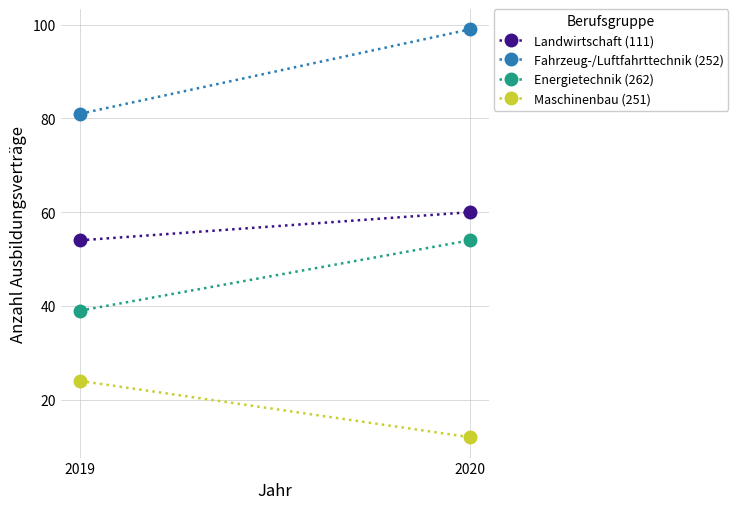

What is the greatest value displayed?

99